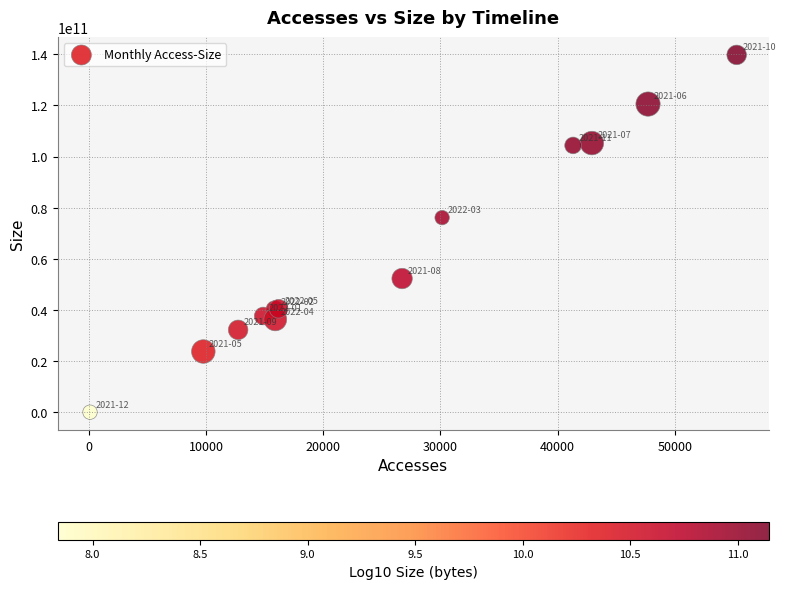

What Y value in the scatter plot is closest to 69915374371?

76141276632